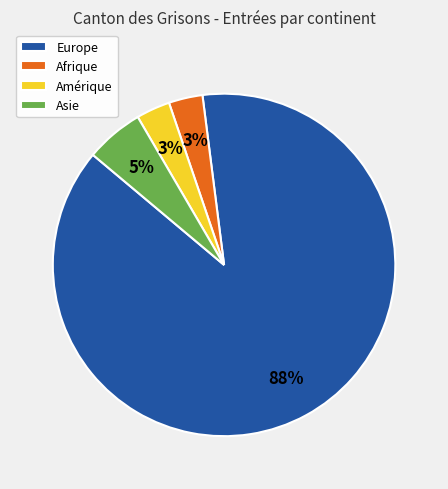

Which slice is the largest?

Europe